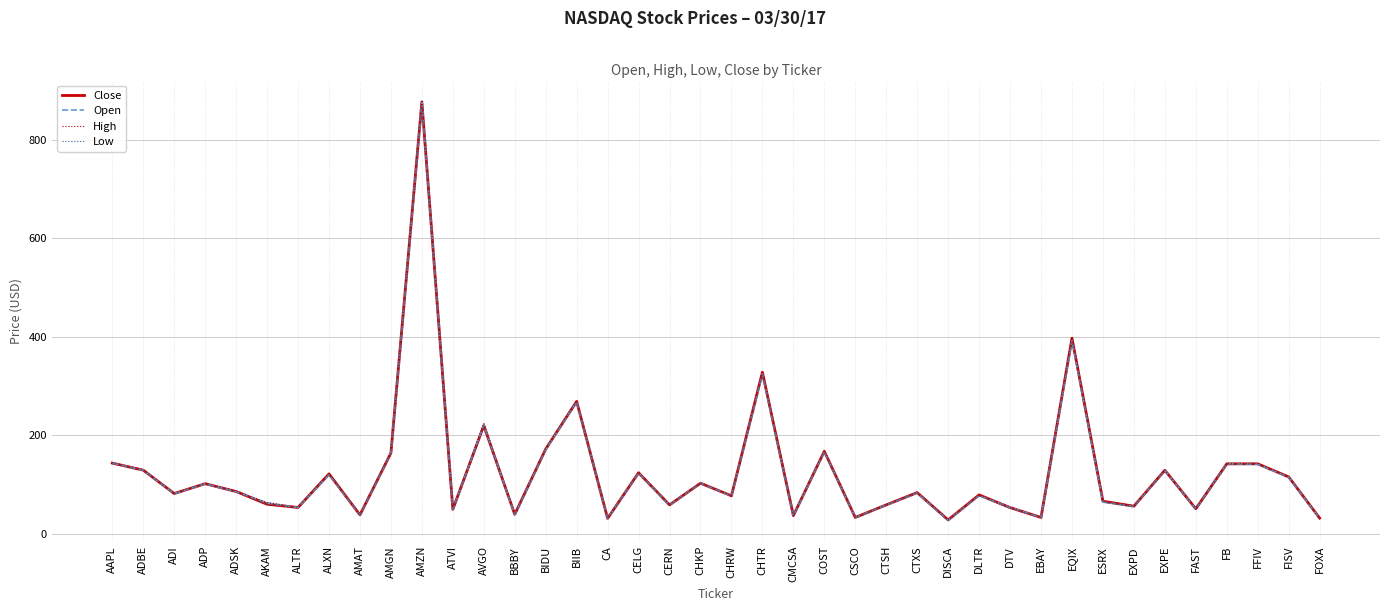

Which series has the largest range (max minus min)?

High